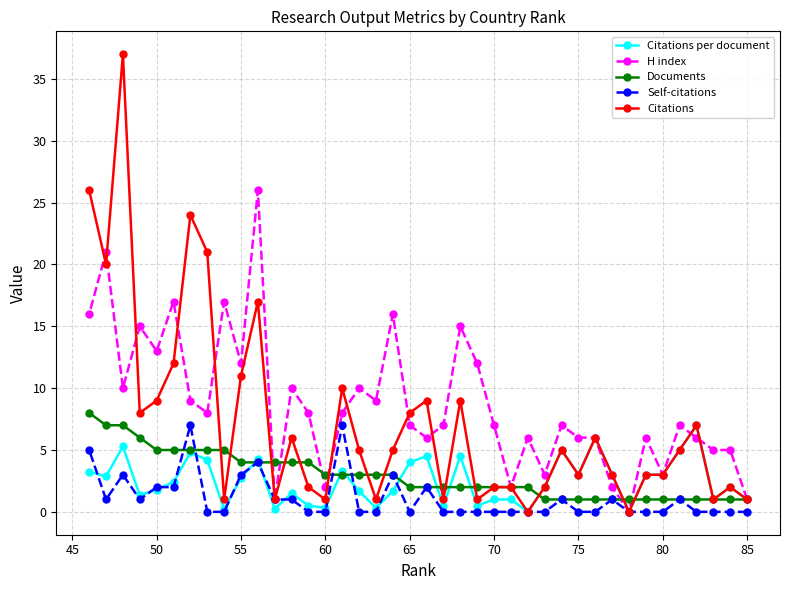

True or false: Citations per document and Citations intersect in this chart.

False